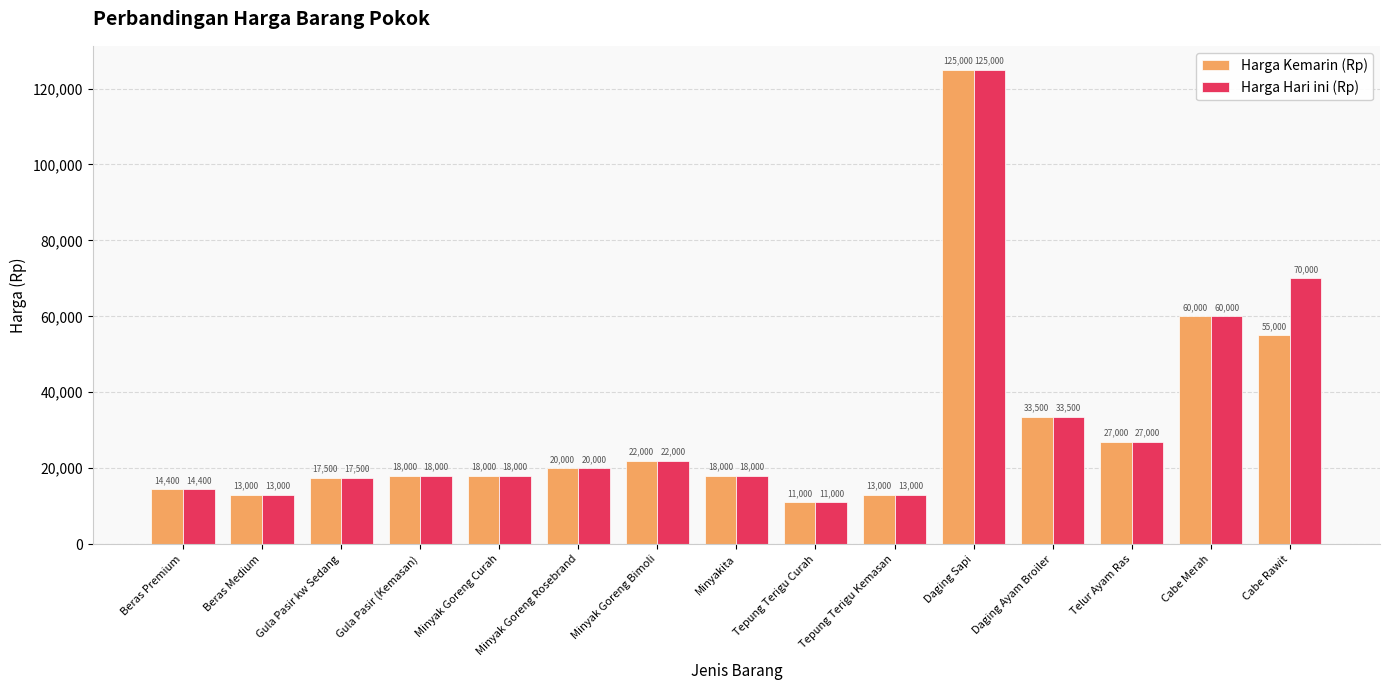

Where is Harga Hari ini (Rp) nearest to the value 68000?

Cabe Rawit